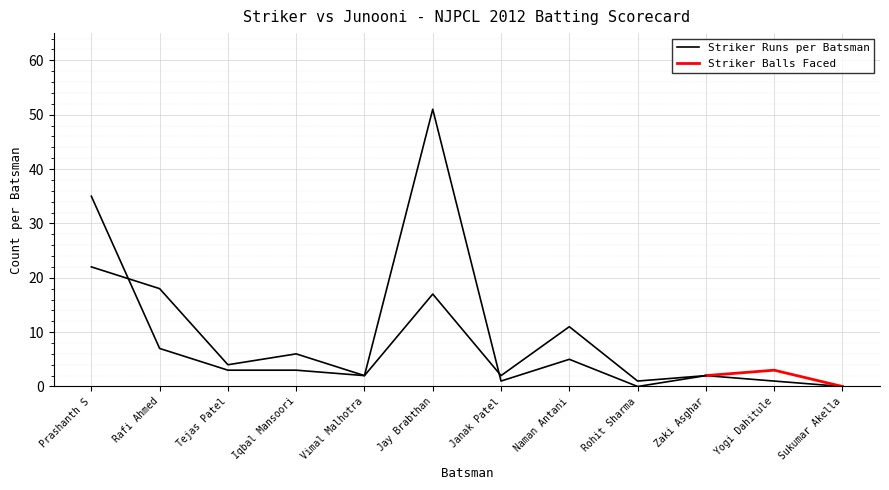

What is the value of the 11th point from the left?

1